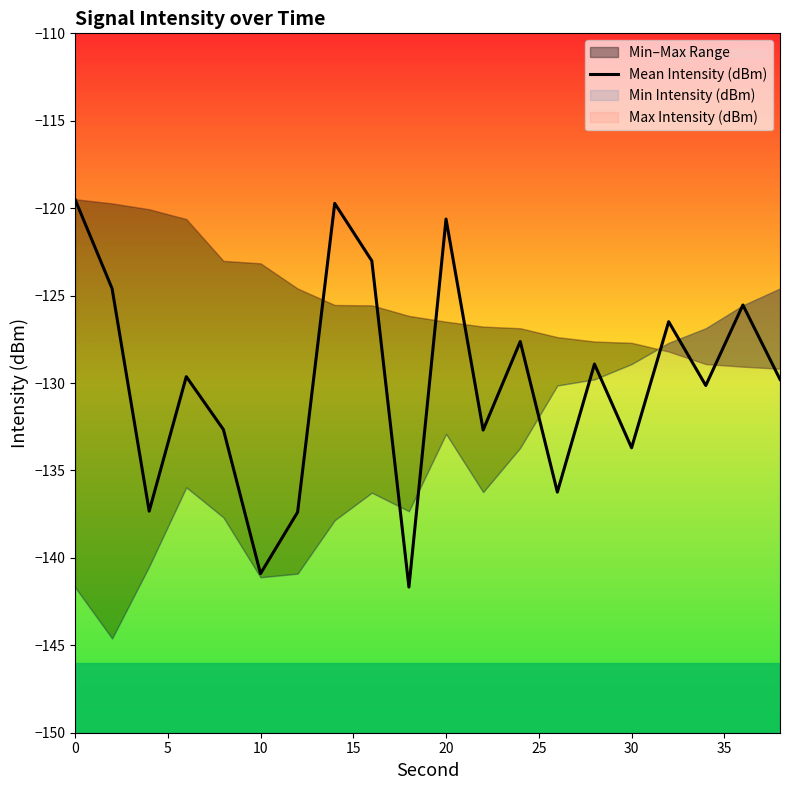

What is the smallest value displayed?

-141.7